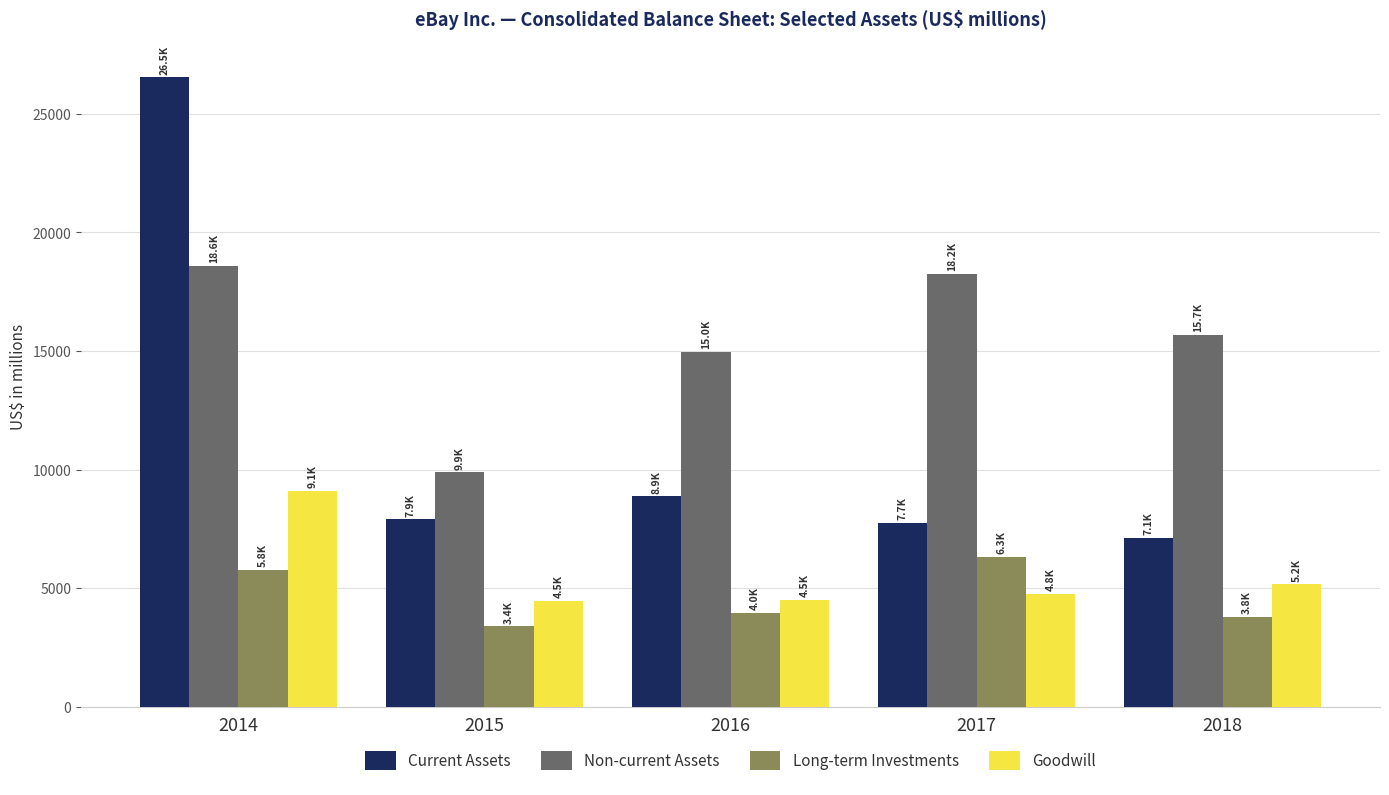

What is the approximate value of Current Assets at 2018, to the nearest 10?

7130